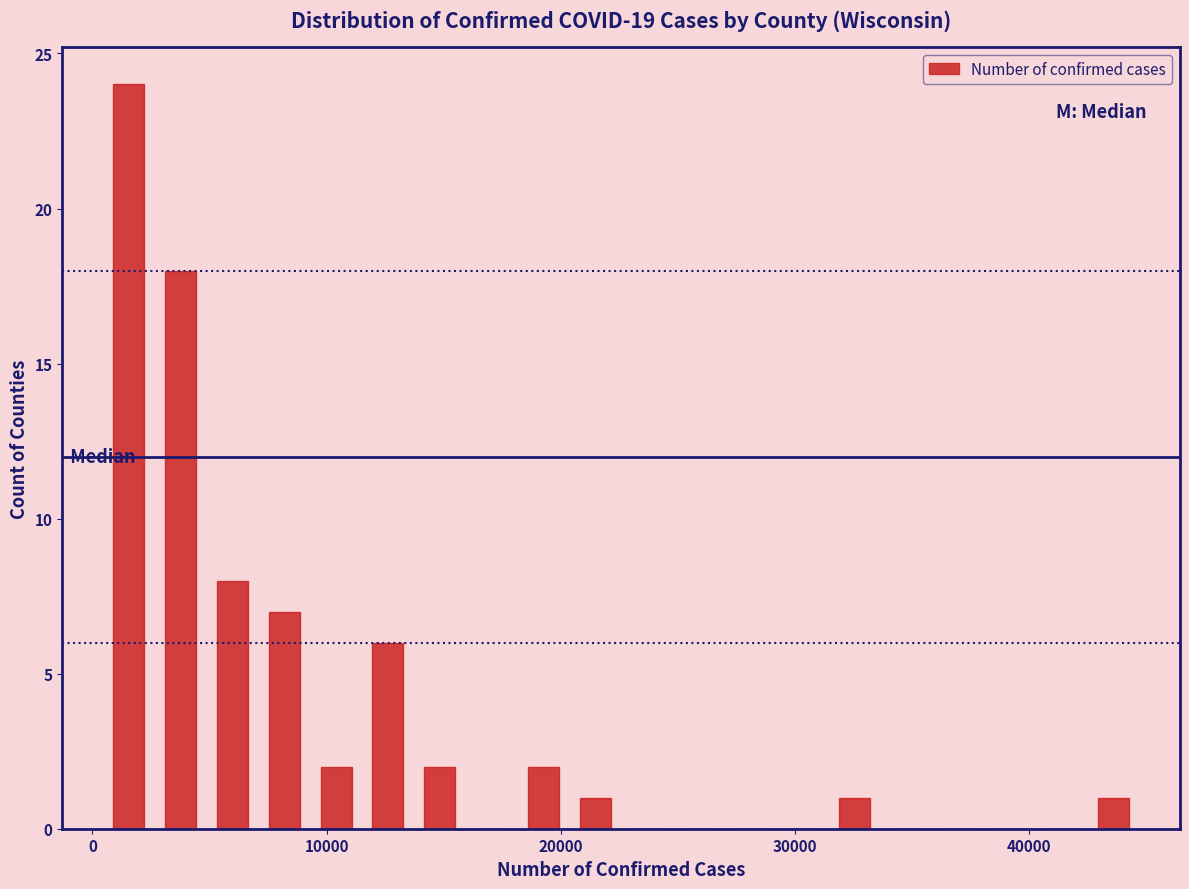

Around what value on the x-axis is the tallest bar? Give the approximate position of its centre, as read against the axis.

2000